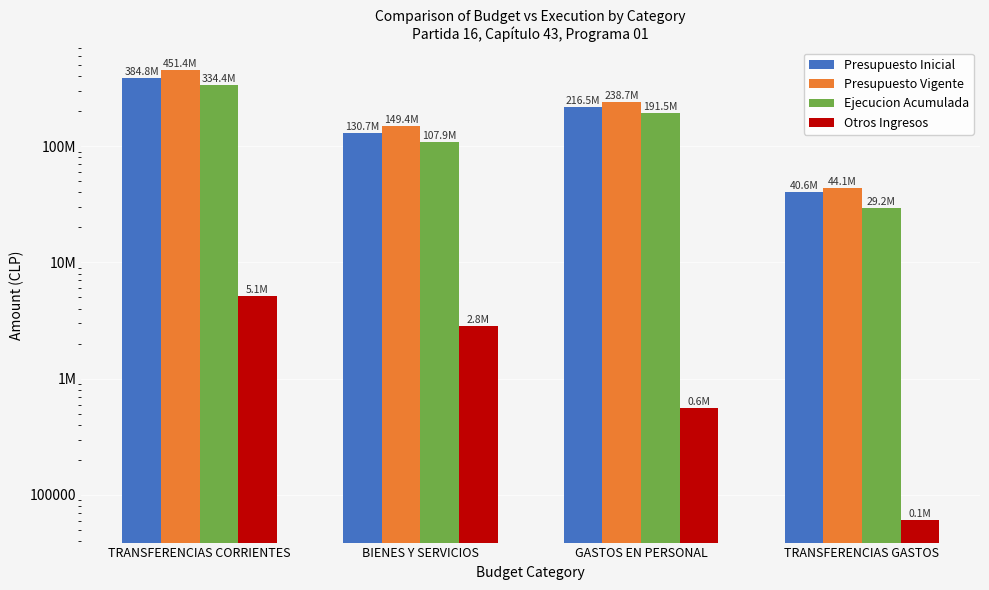

How many distinct data groups are displayed?

4